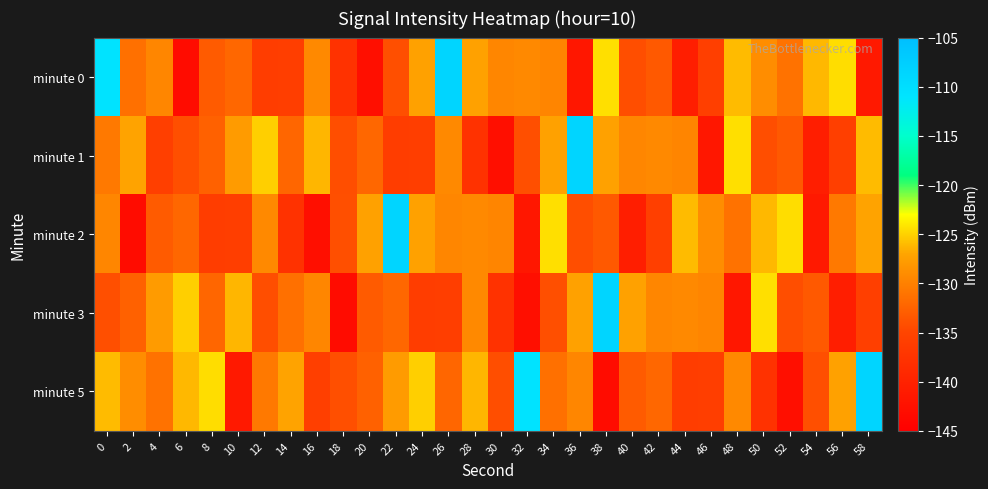

What is the total value across all series at 12?

-655.2